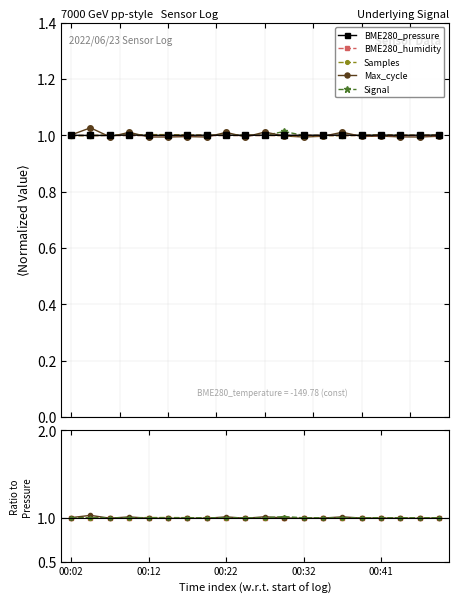

Is the value of BME280_pressure at 00:12 greater than the value of Max_cycle at 00:02?

No